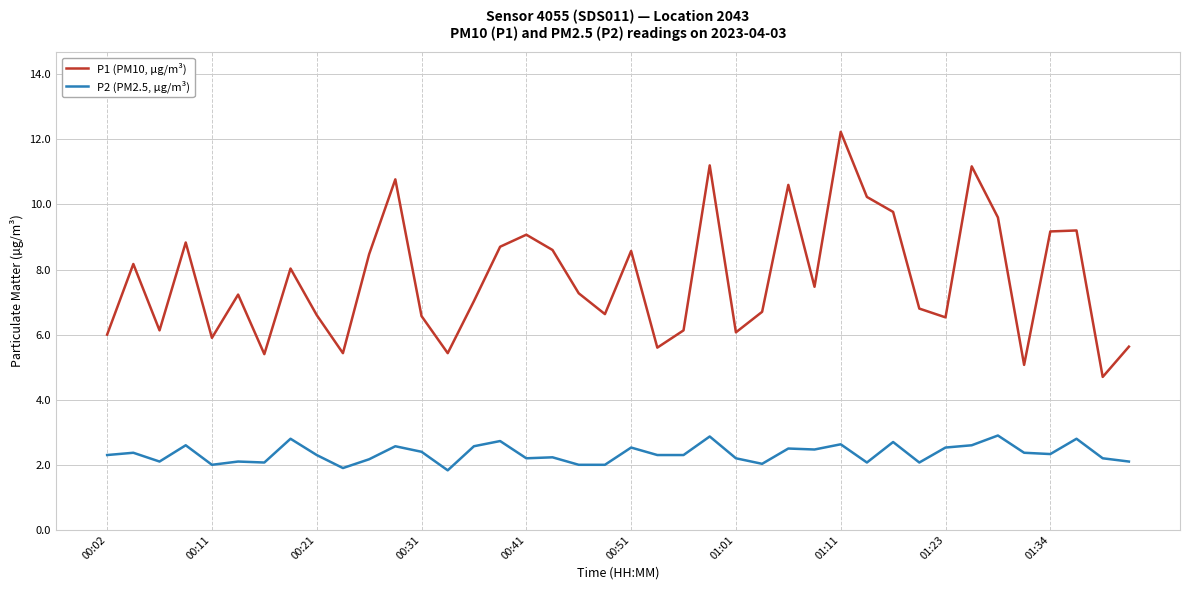

What is the difference between the maximum and second lowest values in the P1 (PM10, µg/m³) series?

7.2